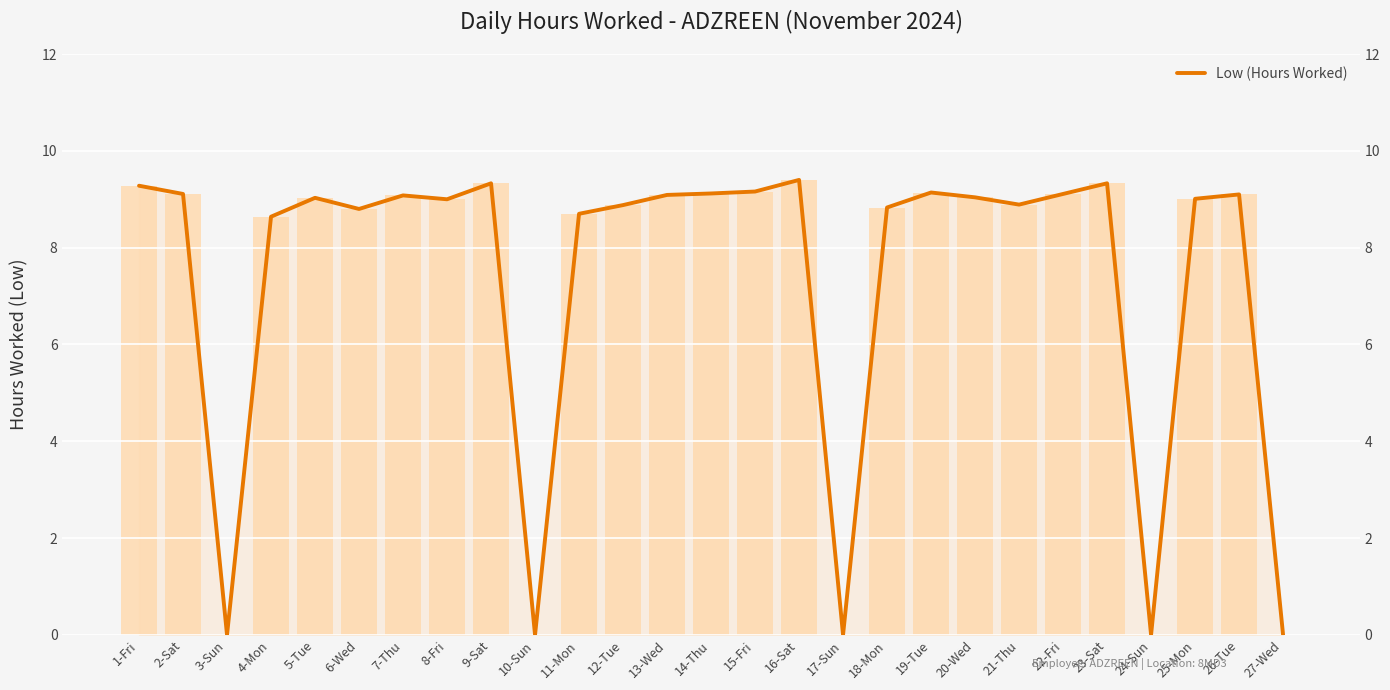

List the labels in order of value, smallest first.

3-Sun, 10-Sun, 17-Sun, 24-Sun, 27-Wed, 4-Mon, 11-Mon, 6-Wed, 18-Mon, 12-Tue, 21-Thu, 8-Fri, 25-Mon, 5-Tue, 20-Wed, 7-Thu, 13-Wed, 26-Tue, 2-Sat, 22-Fri, 14-Thu, 19-Tue, 15-Fri, 1-Fri, 9-Sat, 23-Sat, 16-Sat